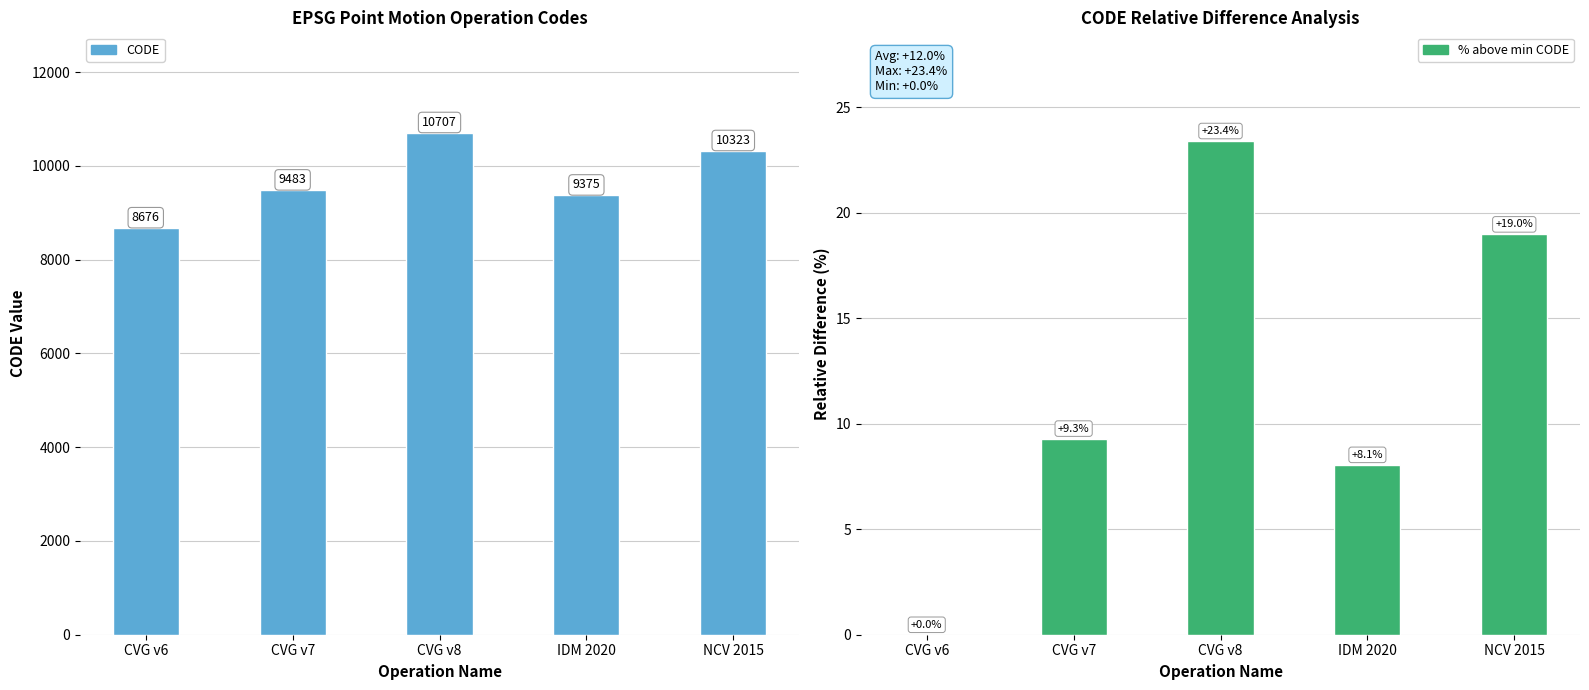

How many groups of bars are there?

5